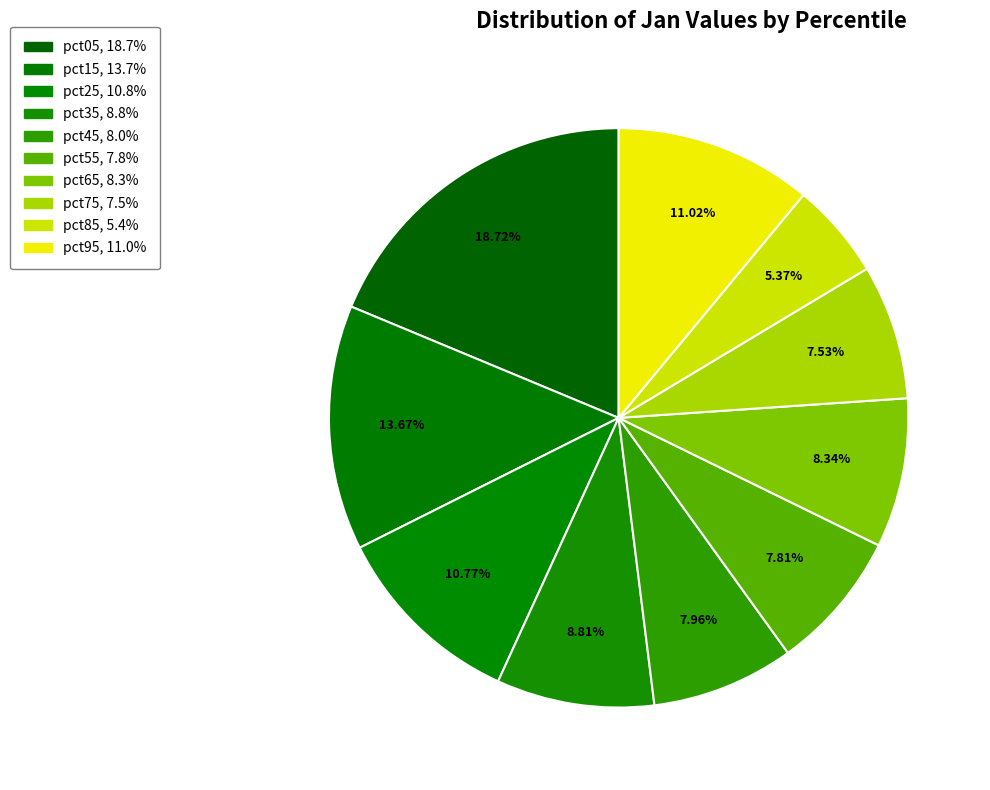

What percentage is the pct95 slice, to the nearest percent?

11%